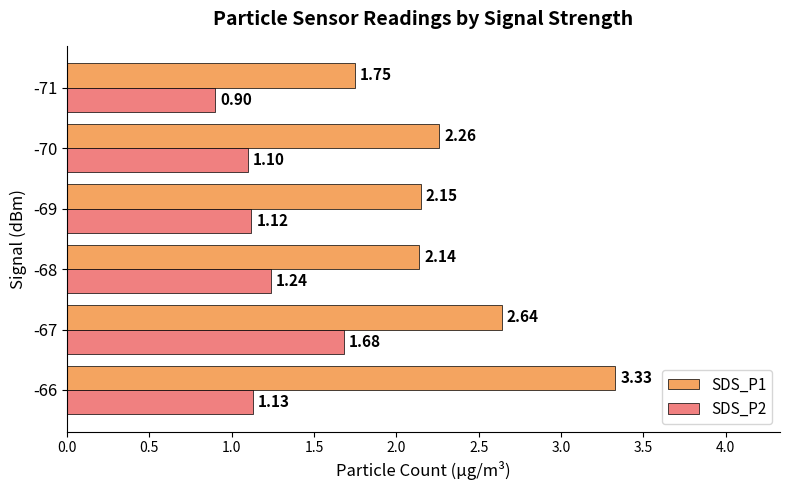

Rank the series at -66 from highest to lowest value.

SDS_P1, SDS_P2